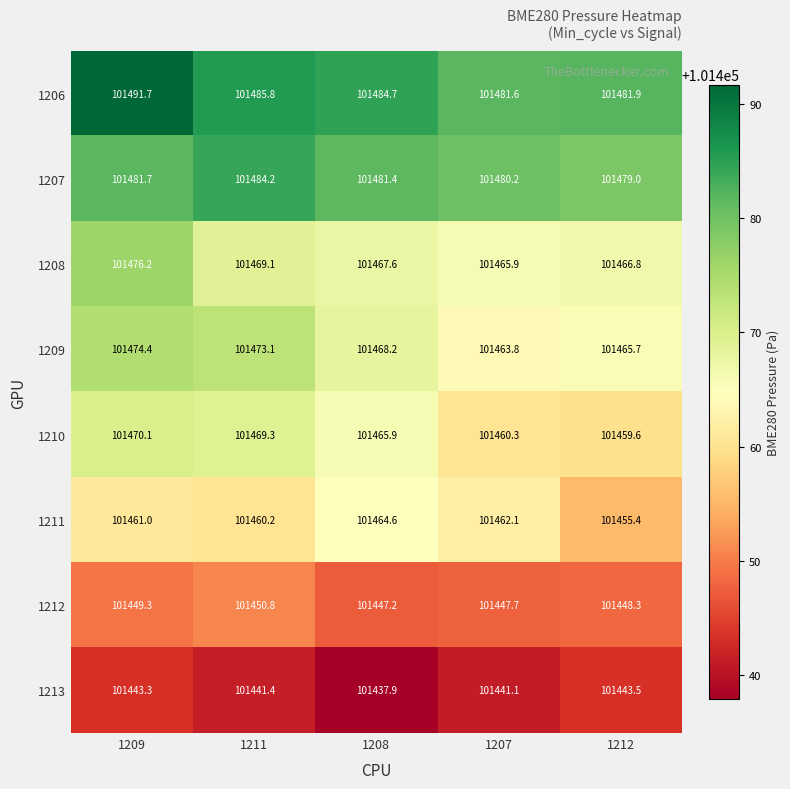

At which label does 1210 first exceed 101465?

1209